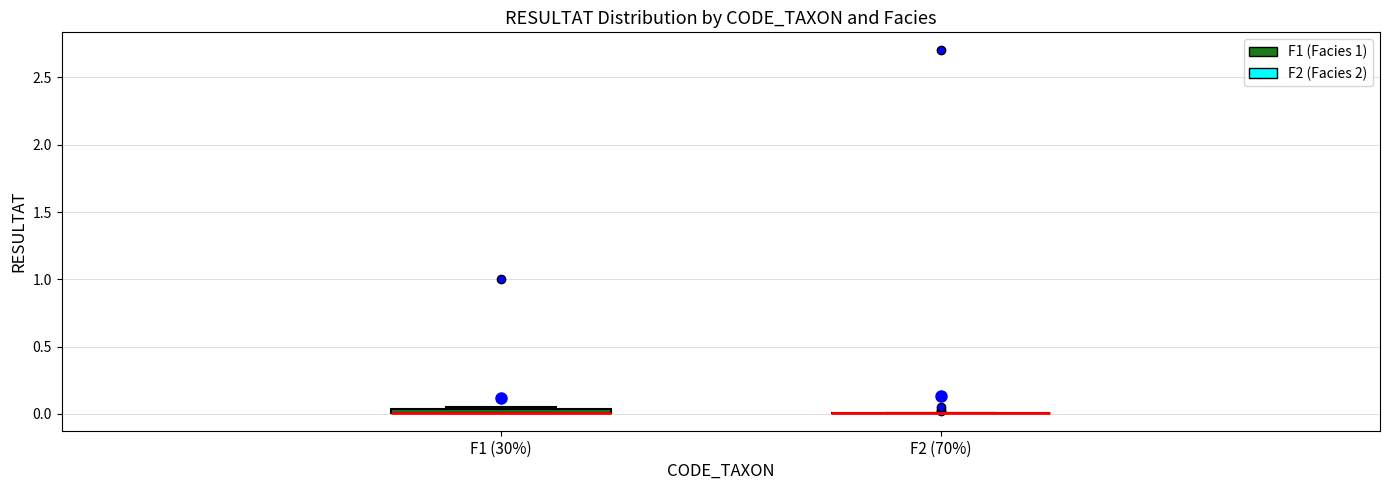

Where is the upper edge of the box for F1 (30%) on the y-axis? The values are not printed on the chart, so give them approximately, as read against the axis.

0.05